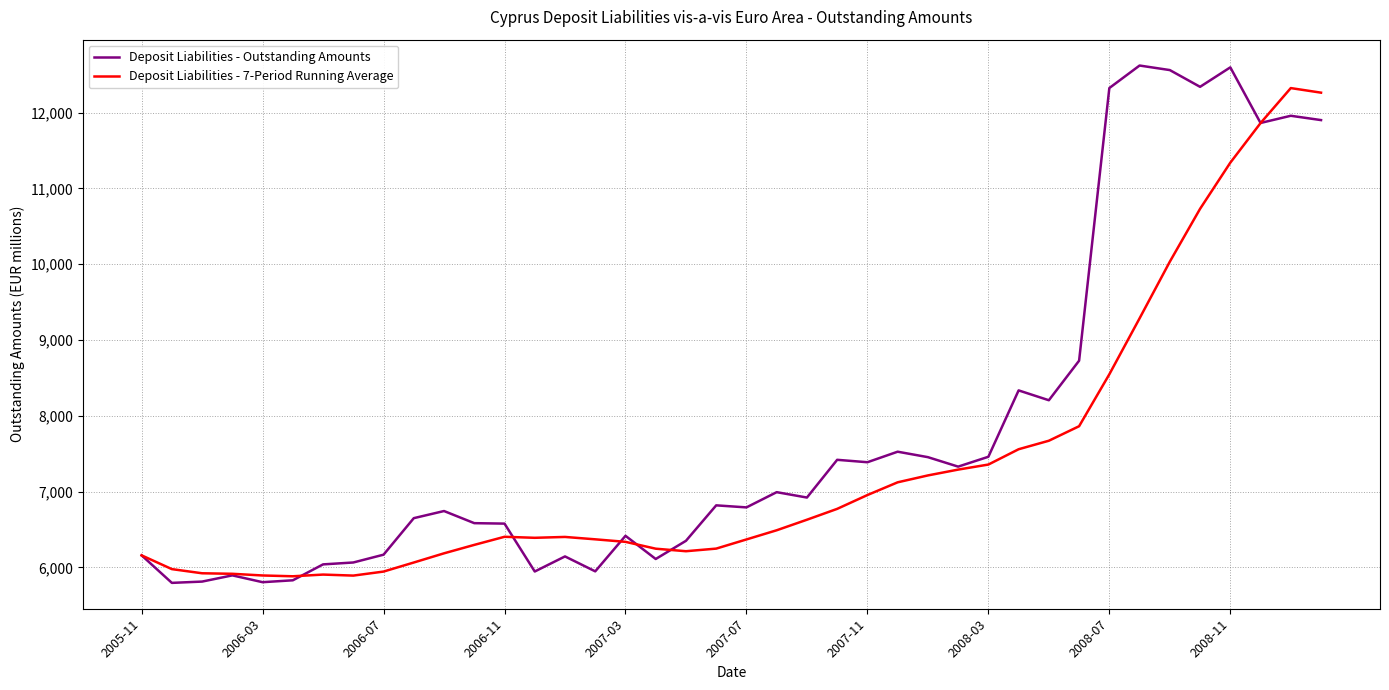

Rank the series by their average value, from lowest to highest.

Deposit Liabilities - 7-Period Running Average, Deposit Liabilities - Outstanding Amounts